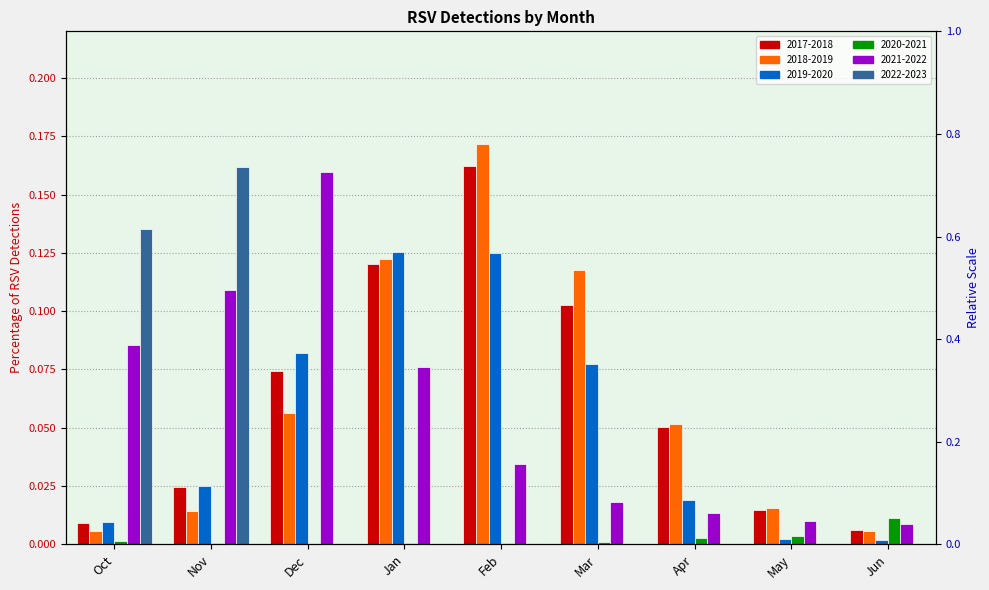

What is the total value across all series at Oct?

0.2